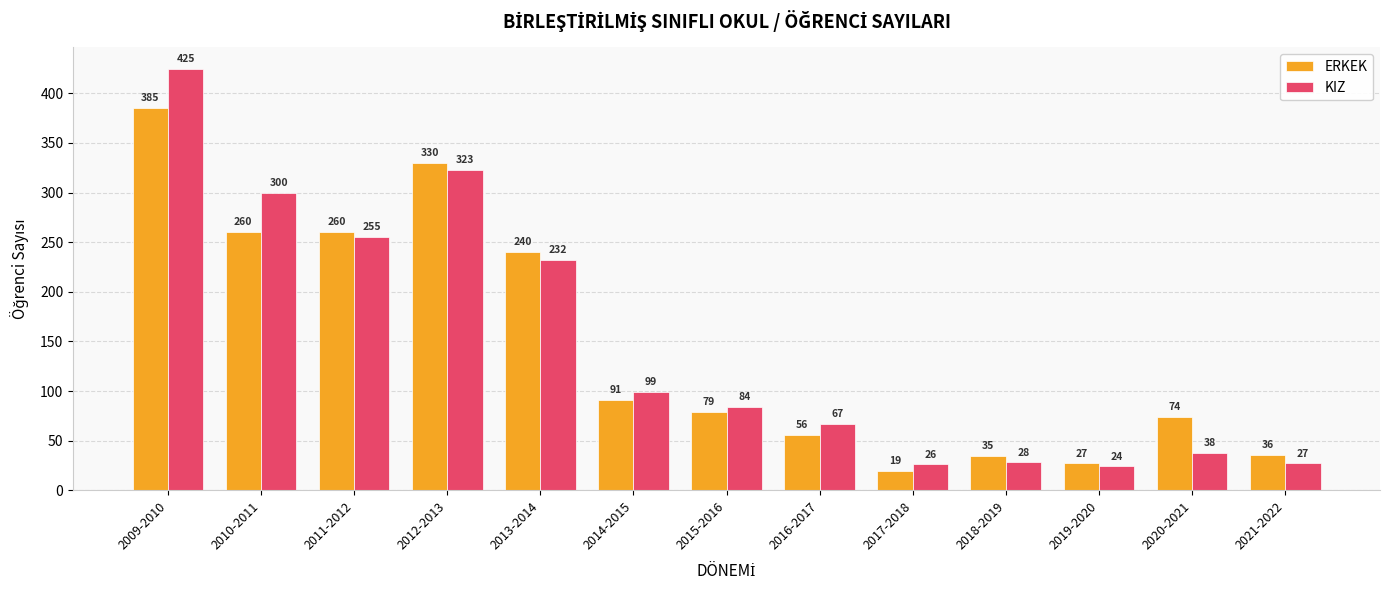

What is the spread (max minus min) of values at 2016-2017?

11